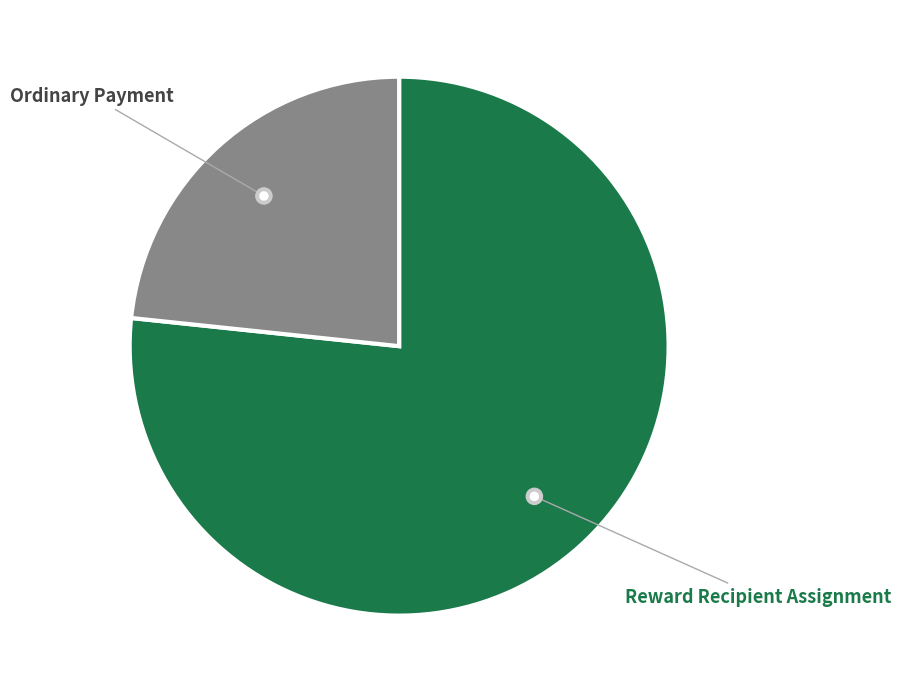

Which category accounts for the majority?

Reward Recipient Assignment